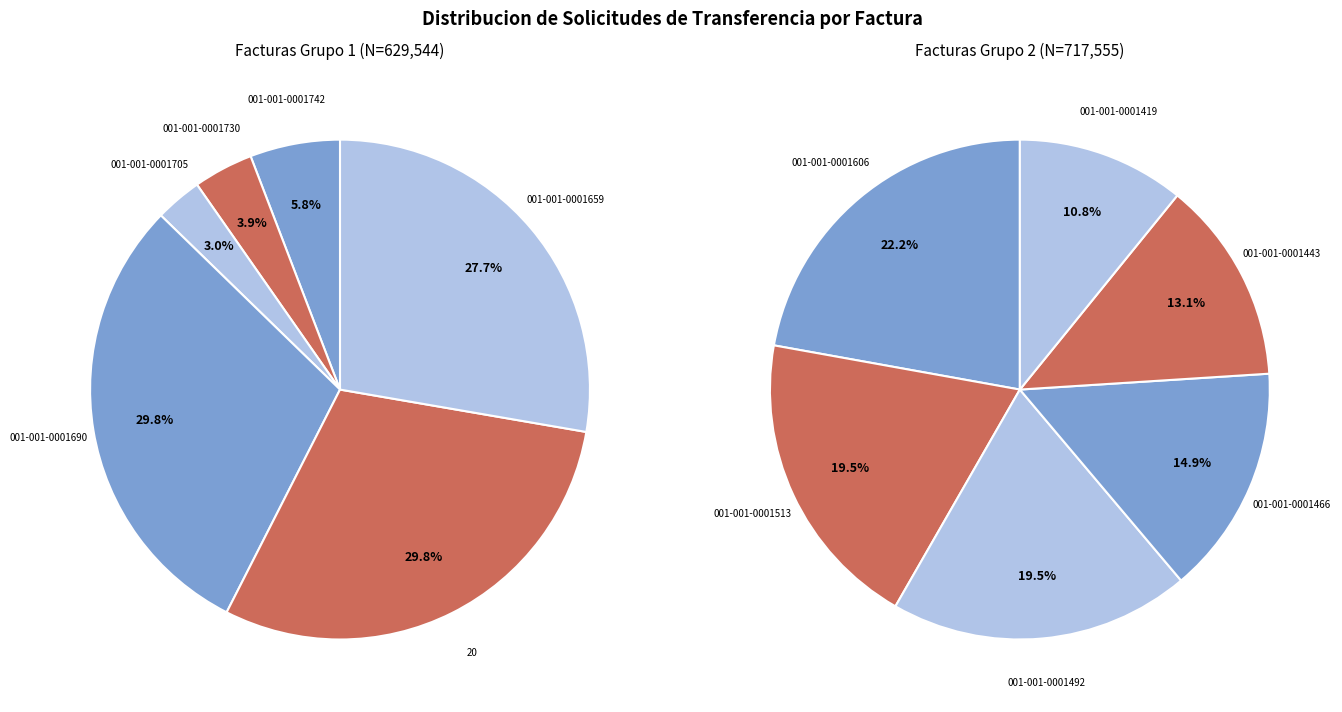

Does 001-001-0001659 account for over 50% of the chart?

No